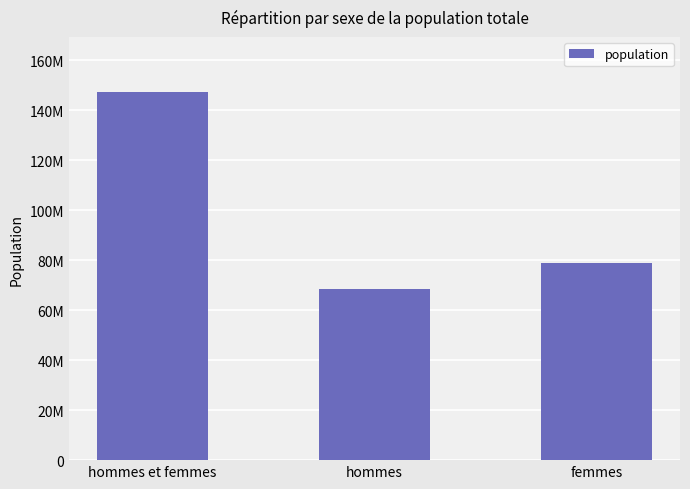

Are the bars horizontal?

No